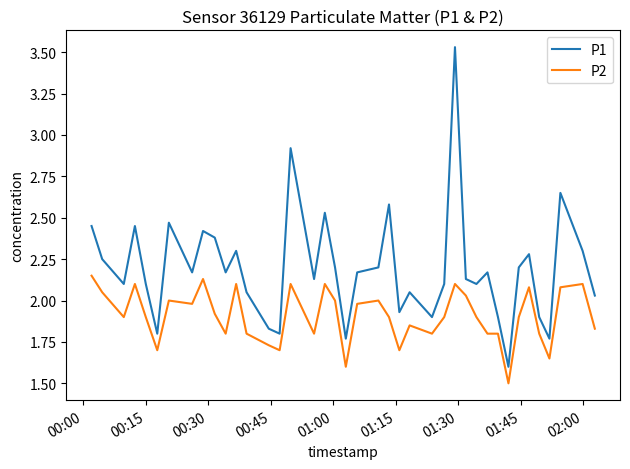

True or false: P2 and P1 intersect in this chart.

False